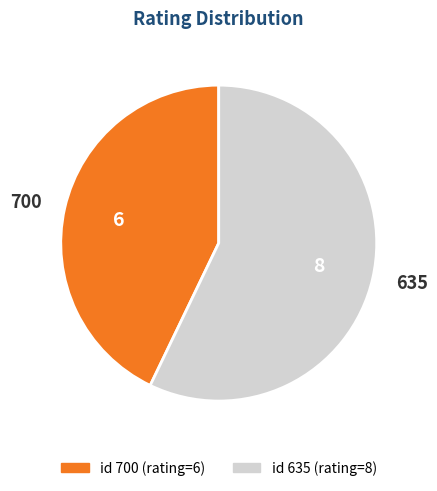

Is there any slice that represents more than half of the pie?

Yes